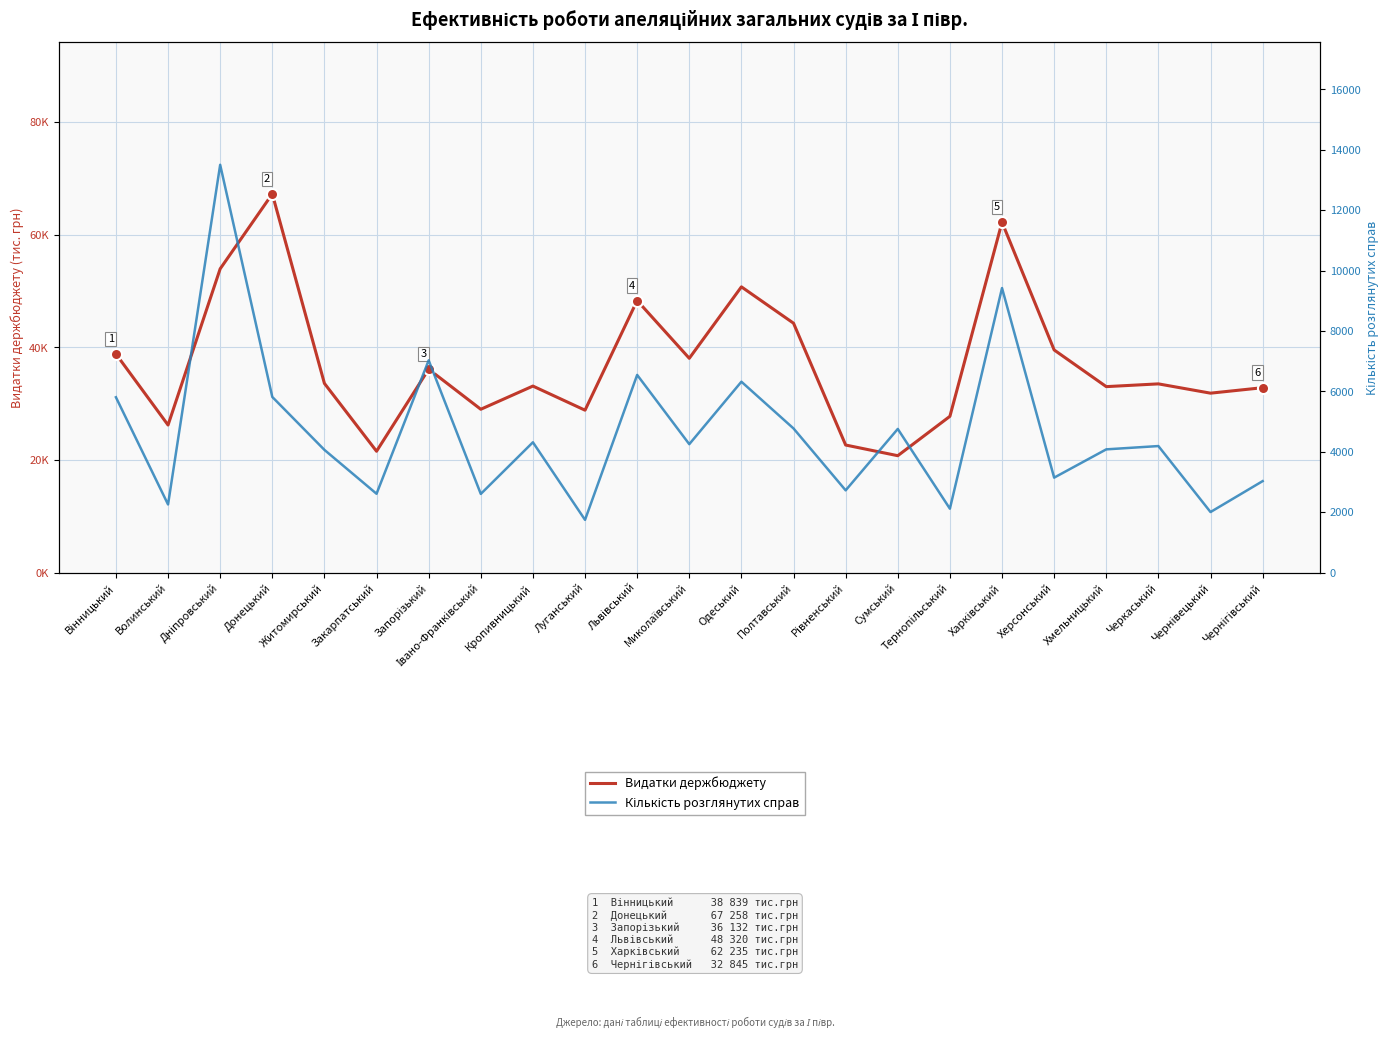

How many lines are shown in the chart?

2